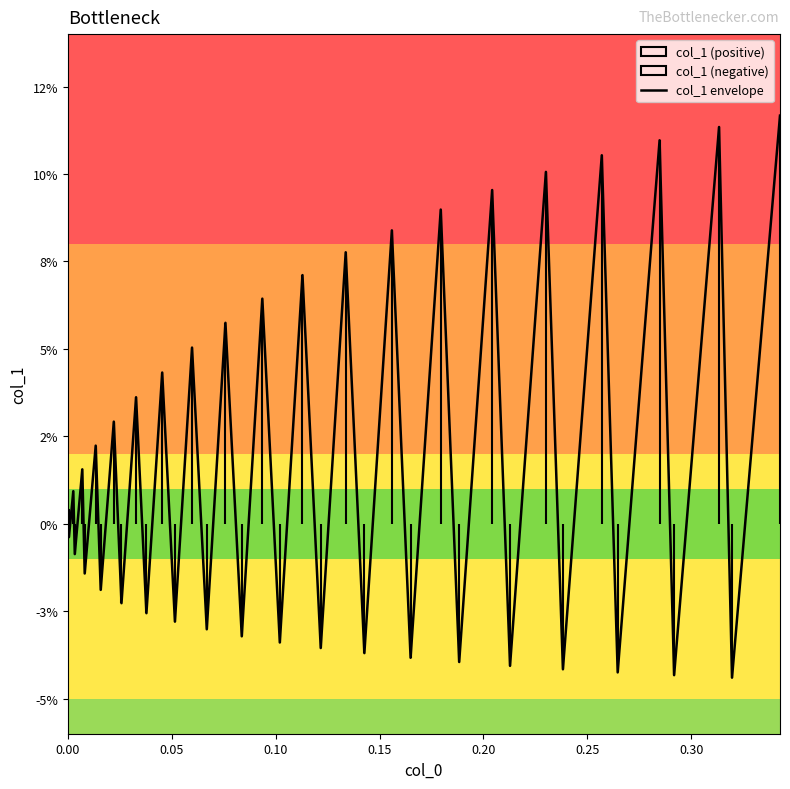

How many distinct data groups are displayed?

1